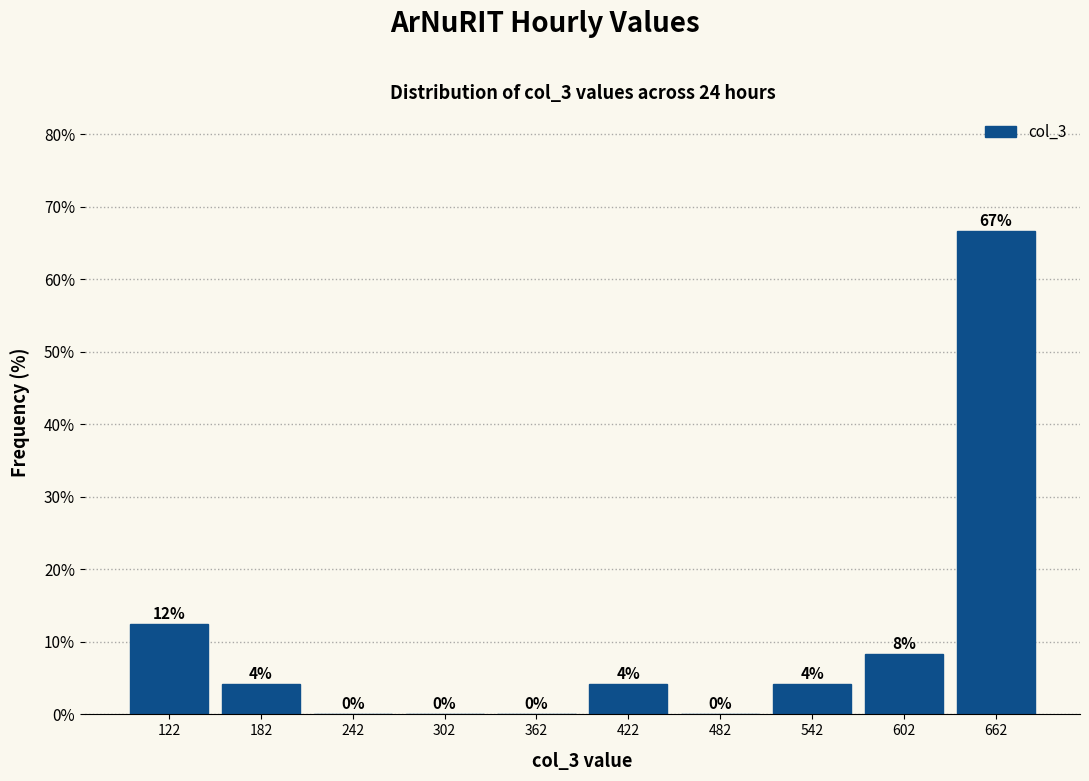

Over which range of the x-axis is the bar tallest?

630 to 690